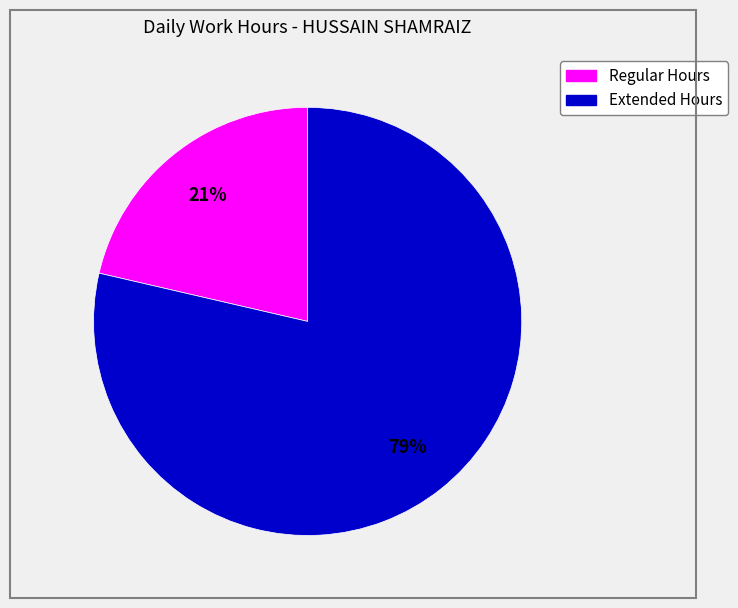

Is there any slice that represents more than half of the pie?

Yes